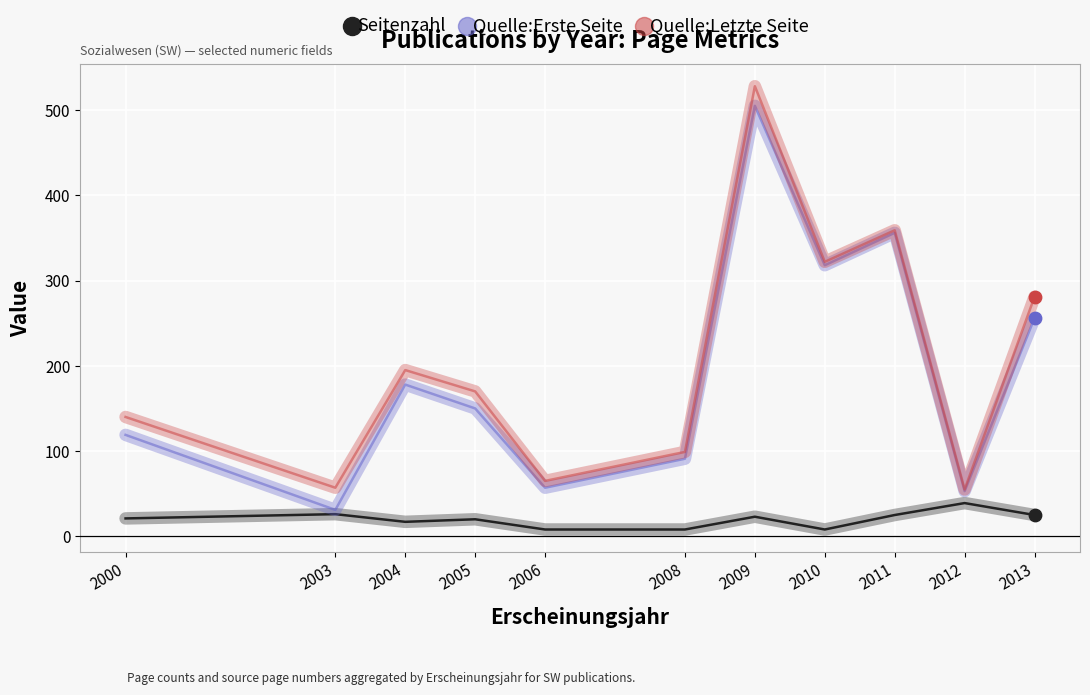

What is the spread (max minus min) of values at 2011?

334